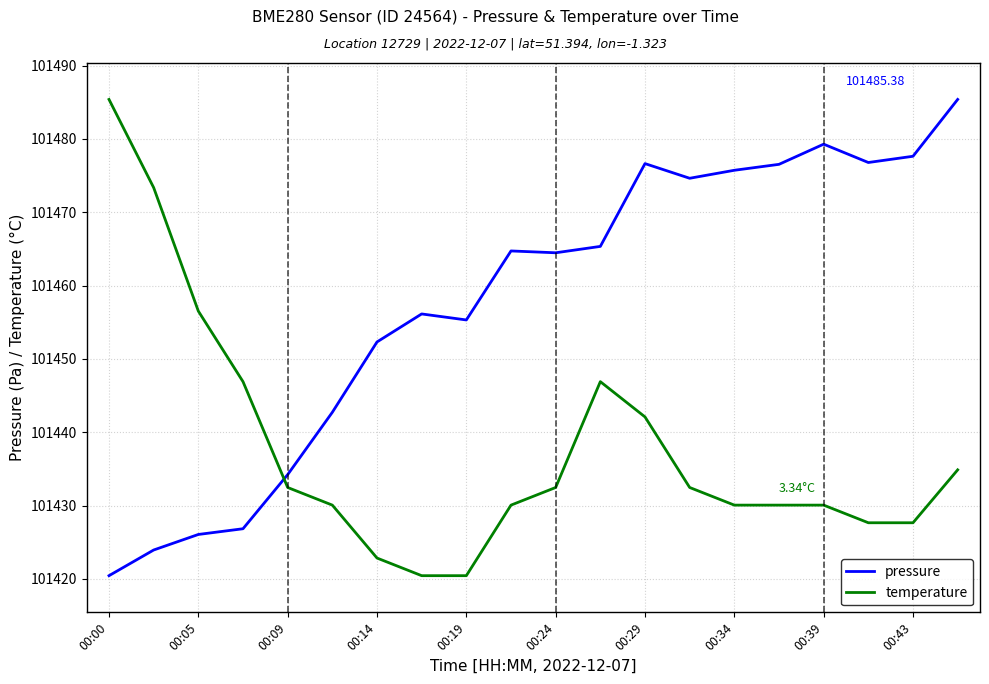

Which series ends up on top after the final intersection of pressure and temperature?

pressure